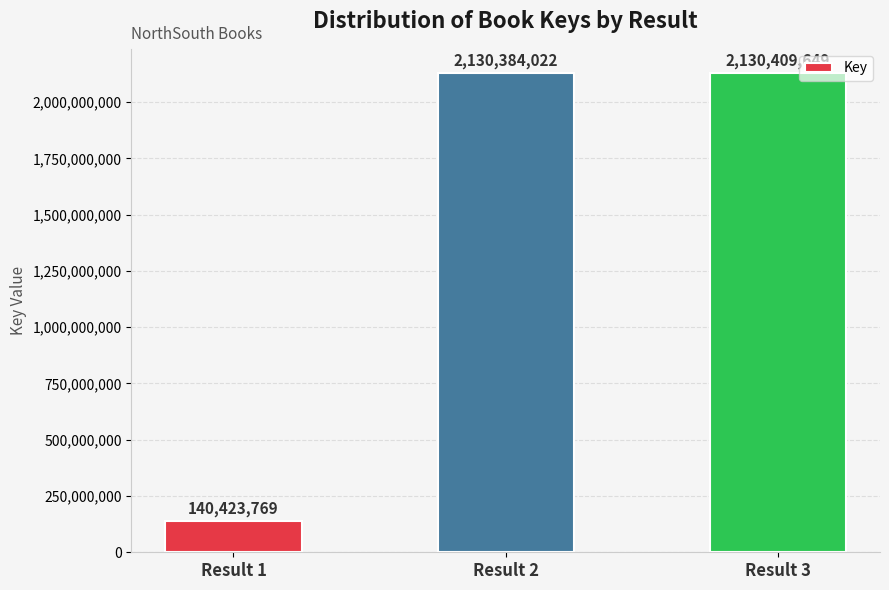

What is the difference between the maximum and minimum values?

1989985880